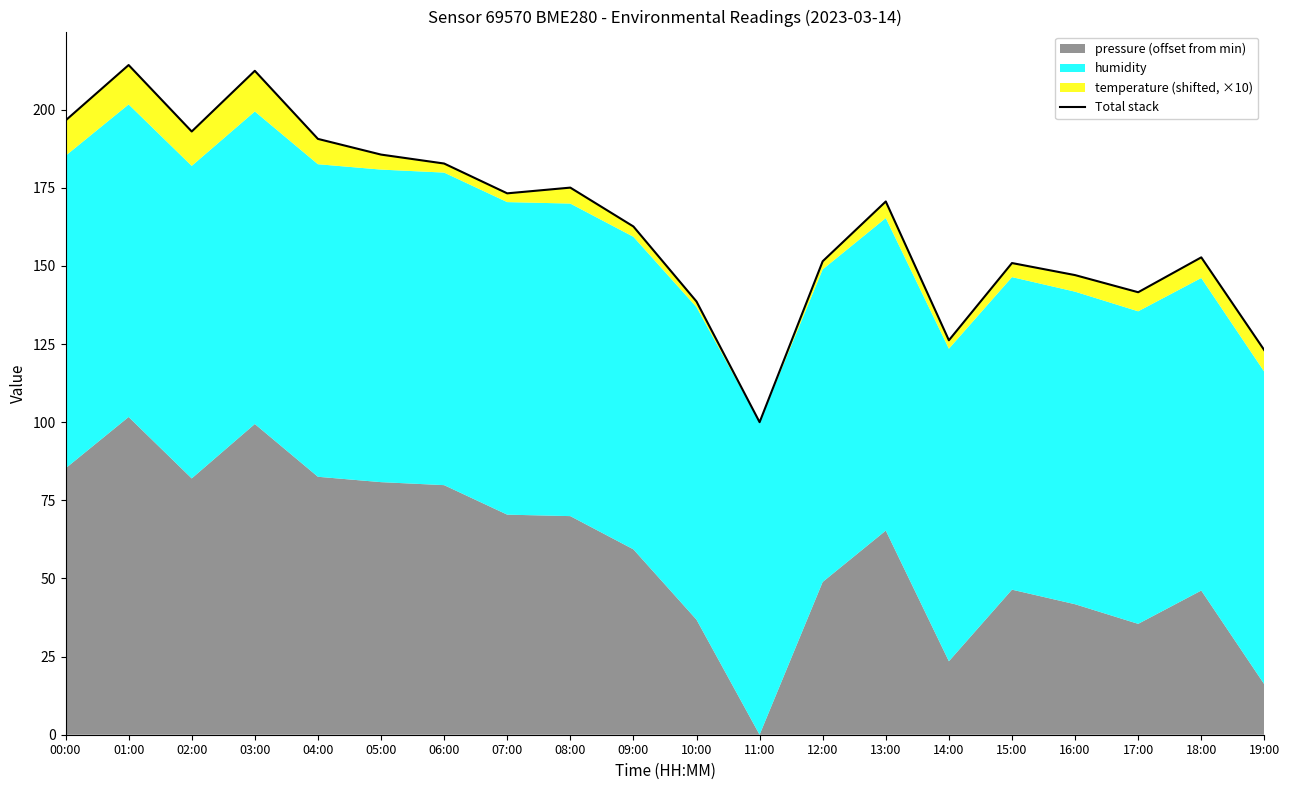

At which category does the chart reach its peak across all series?

01:00